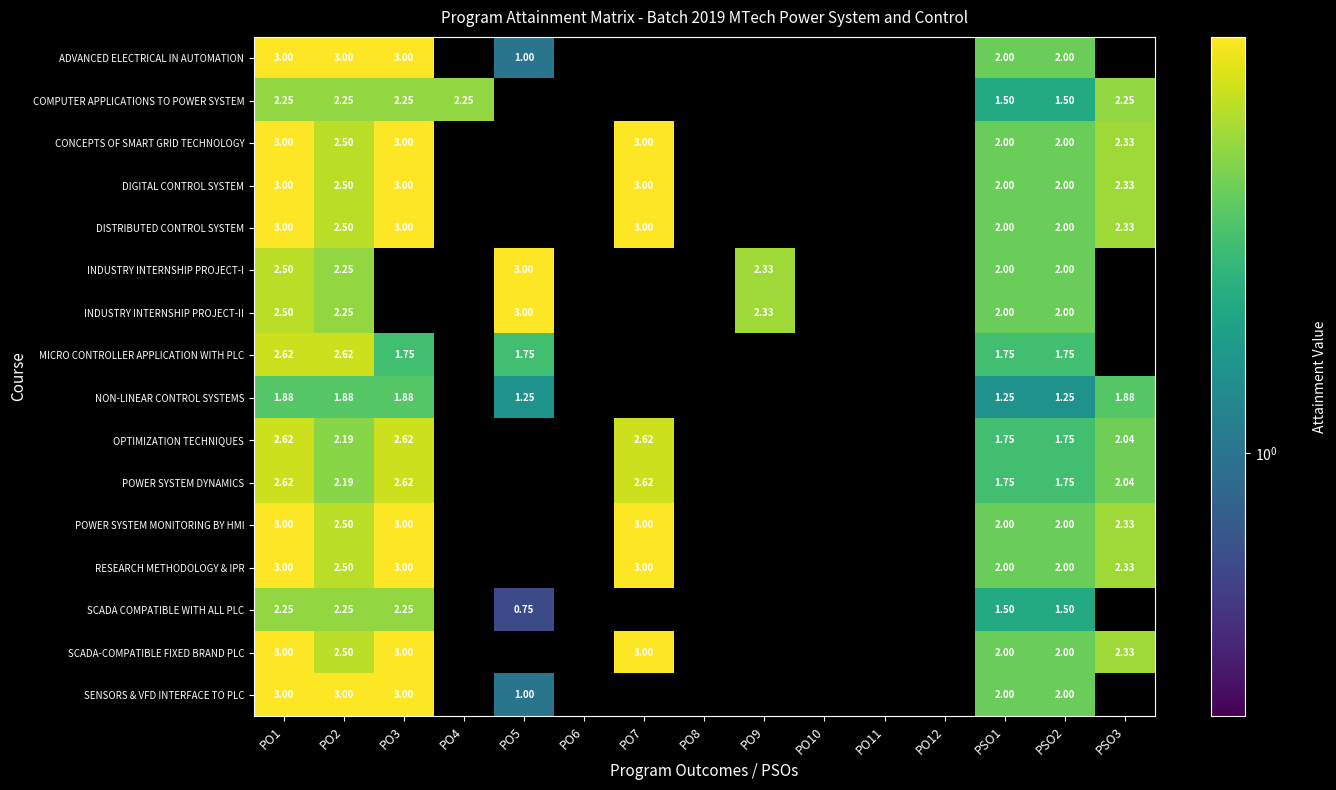

At which category does the chart reach its peak across all series?

PO1